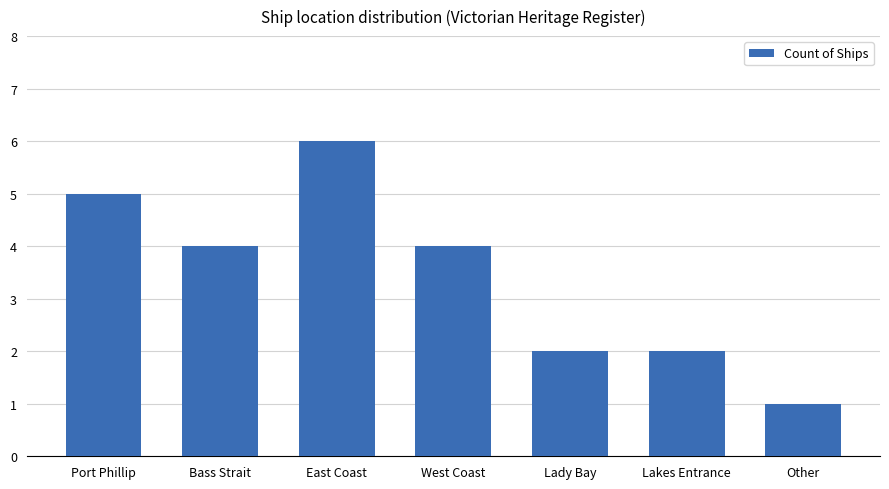

What is the approximate value at Bass Strait?

4